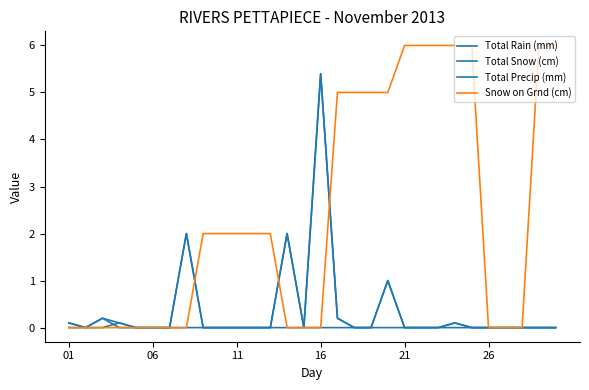

How many lines are shown in the chart?

4